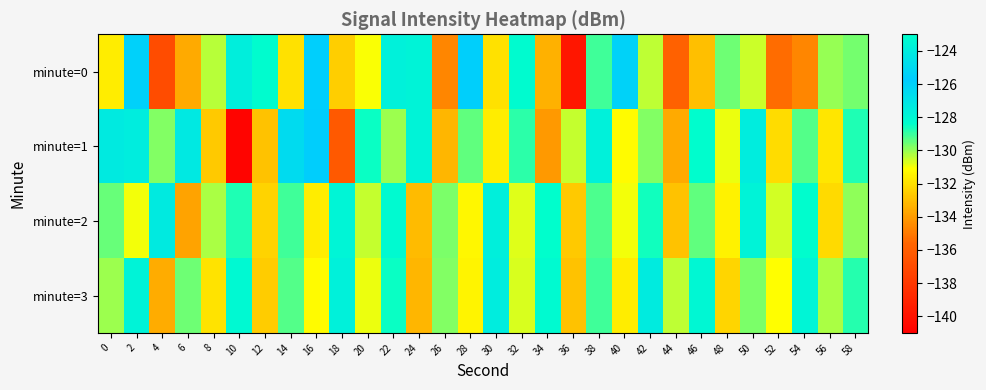

Between 24 and 46, which series saw the biggest shift?

minute=3